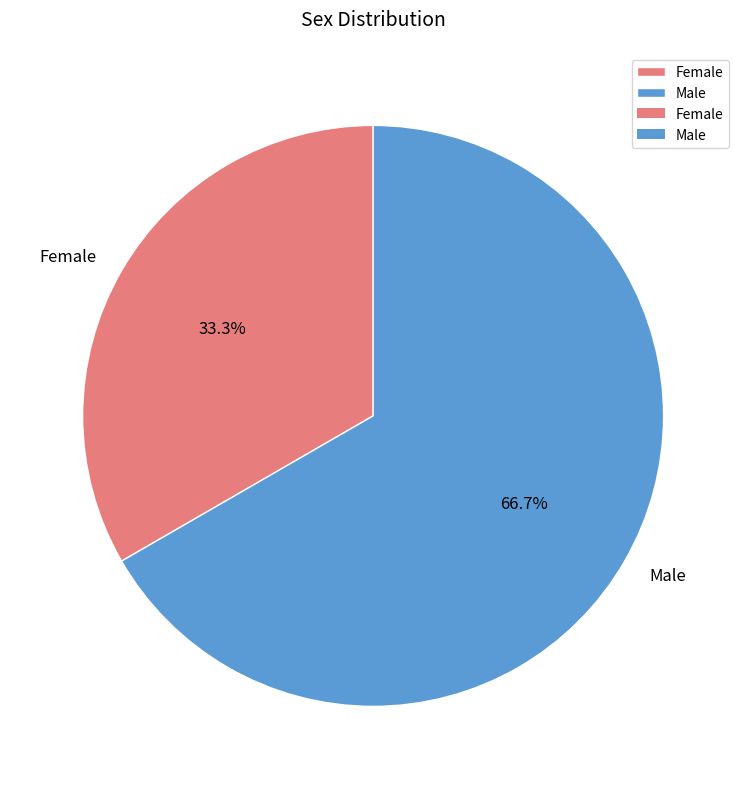

Which slice represents more than half of the pie?

Male